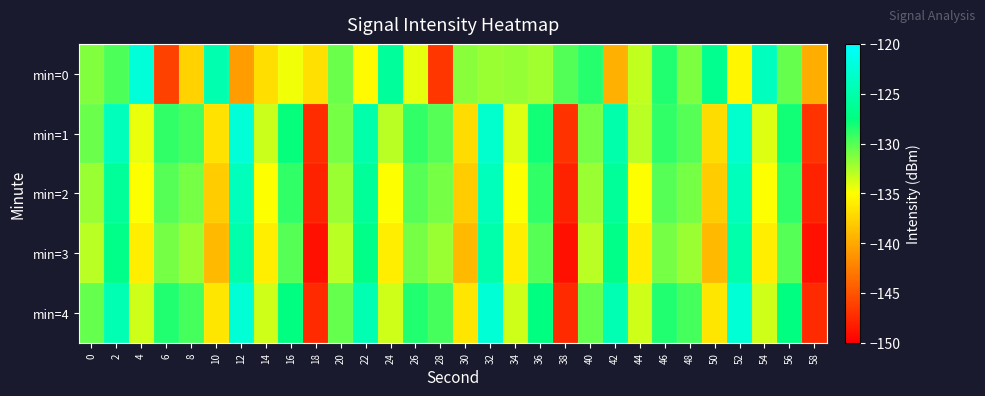

Which series has the largest range (max minus min)?

min=1